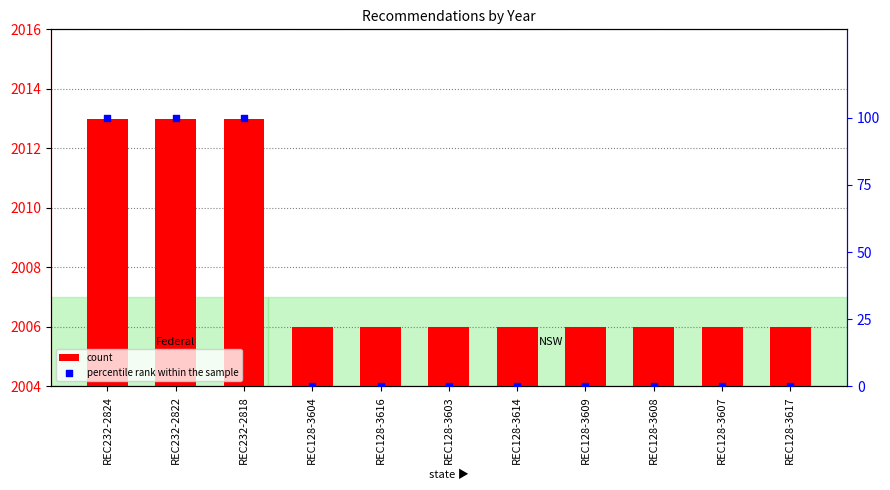

Which series has the largest total across all categories?

count